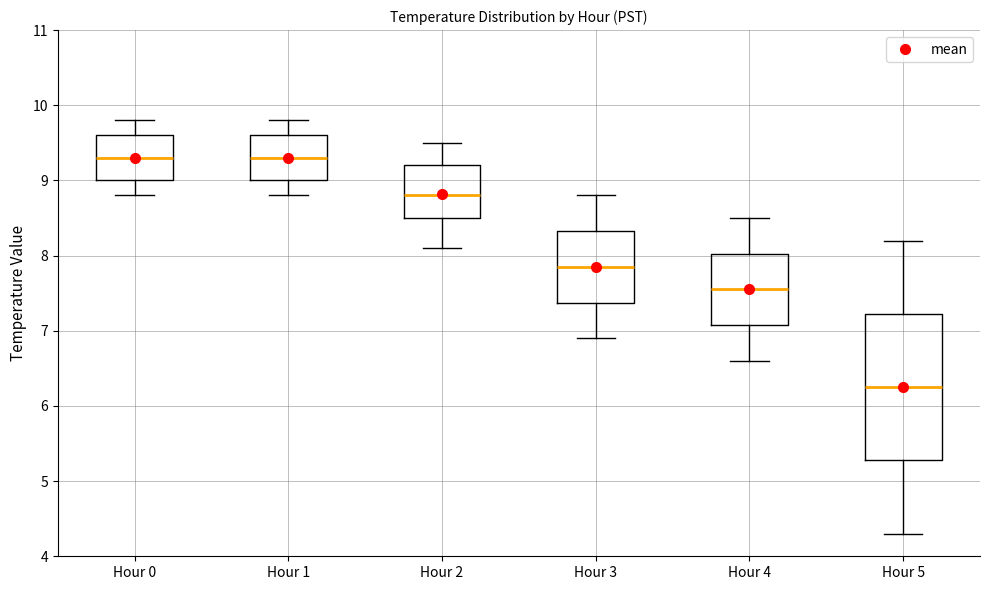

Which box's median line is the lowest?

Hour 5